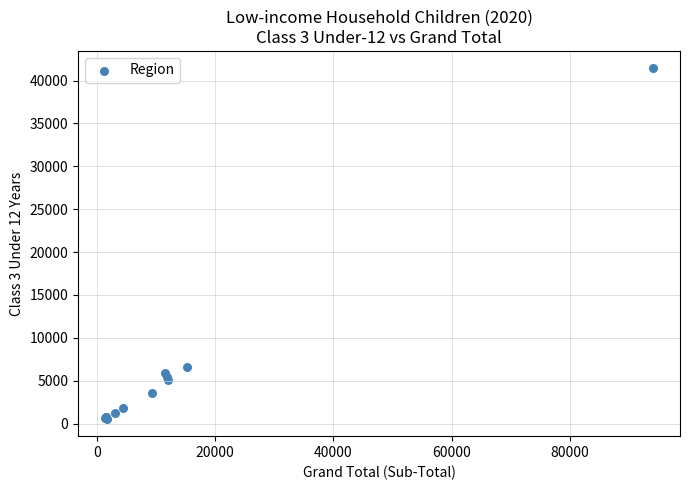

What Y value in the scatter plot is closest to 20996?

6554